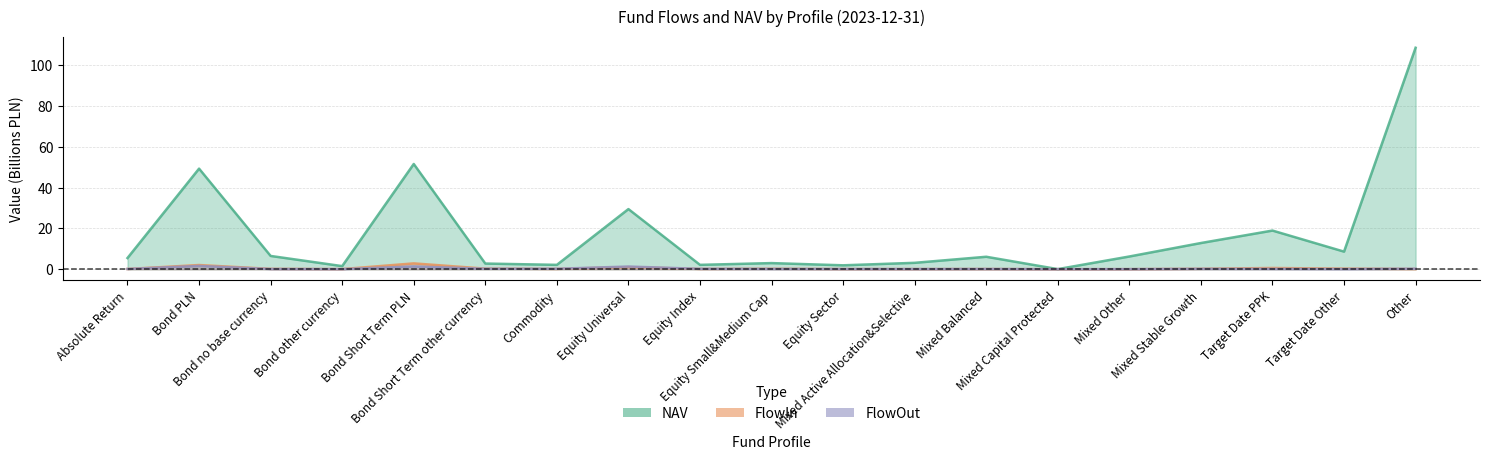

How many interior local peaks does the FlowIn series have?

6